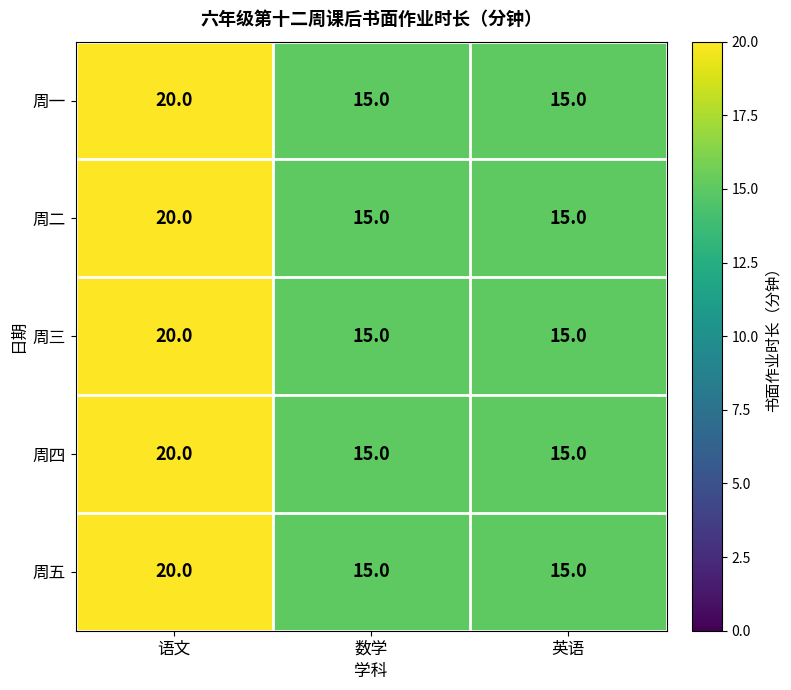

Count the number of data series in this chart.

5